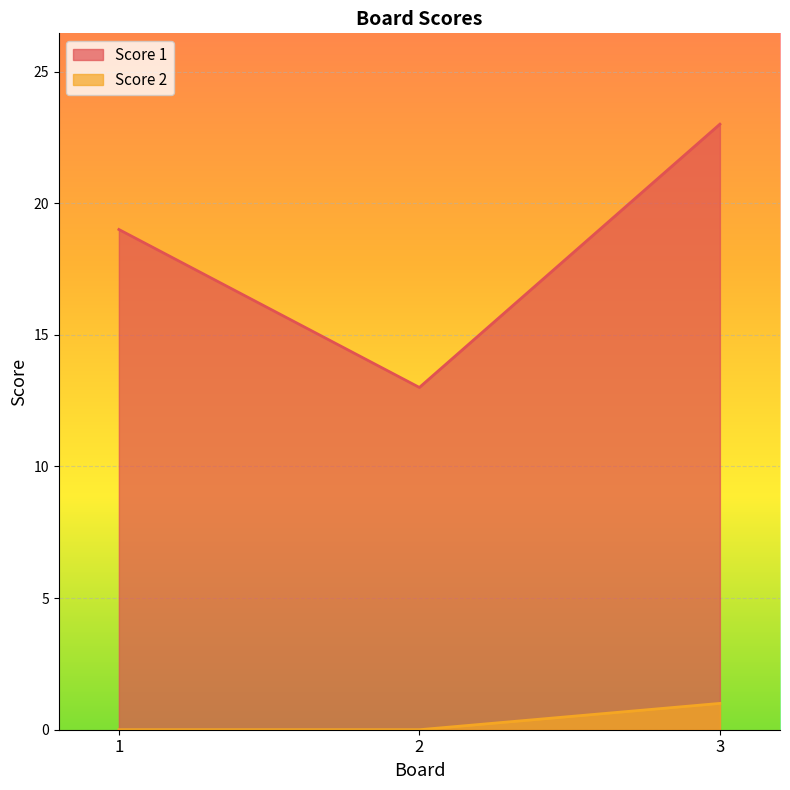

What is the sum of all Score 2 values?

1